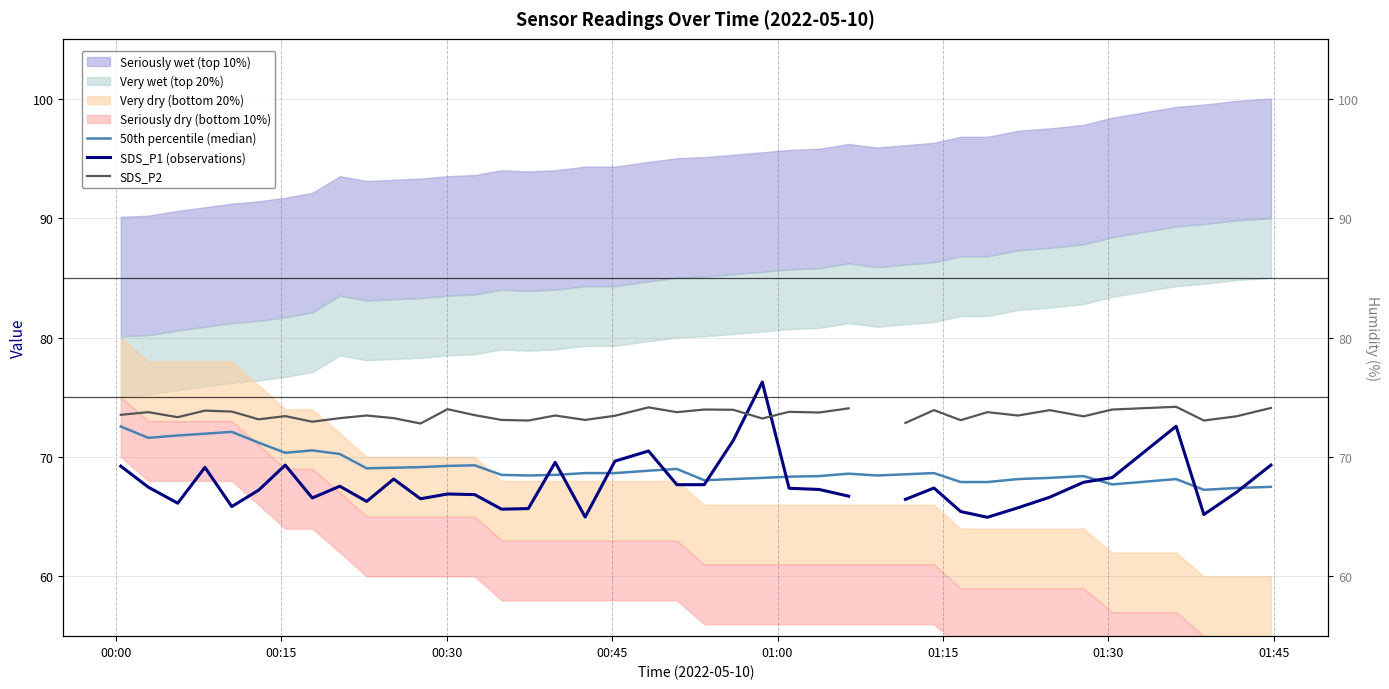

True or false: 50th percentile (median) and SDS_P2 intersect in this chart.

False